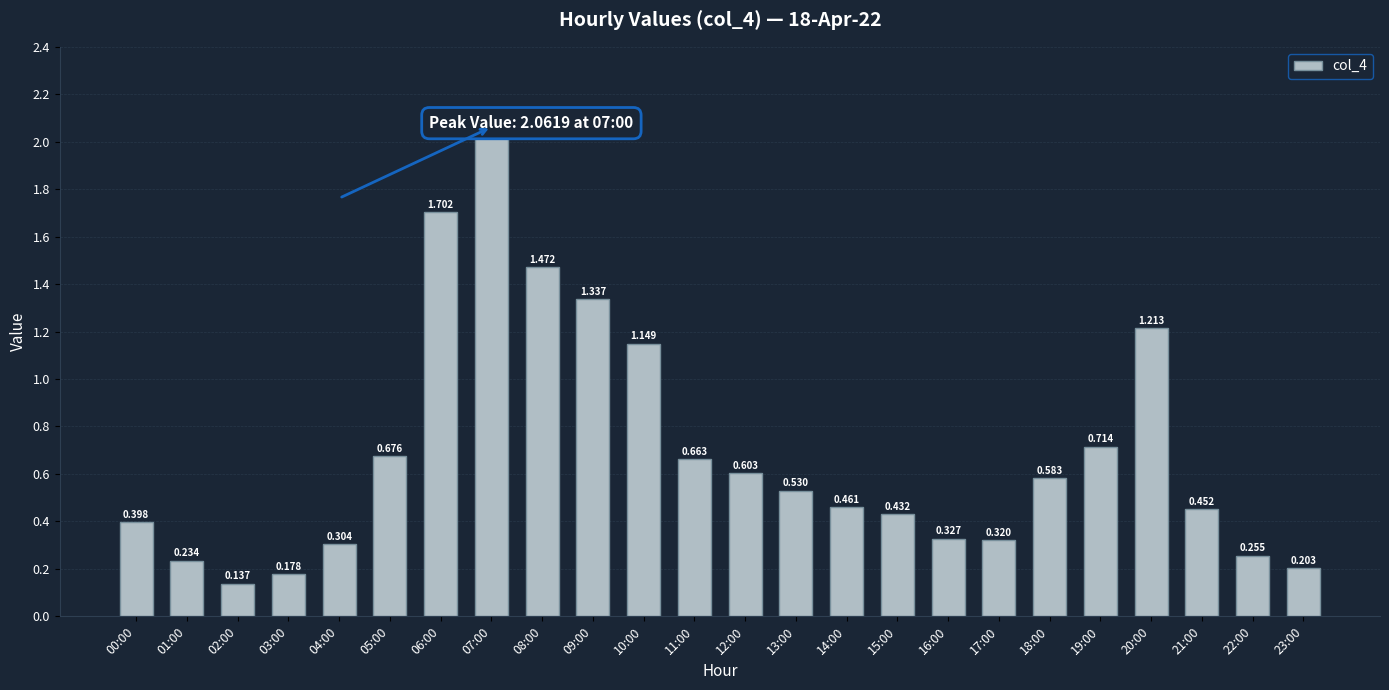

What is the change in value from 13:00 to 23:00?

-0.3